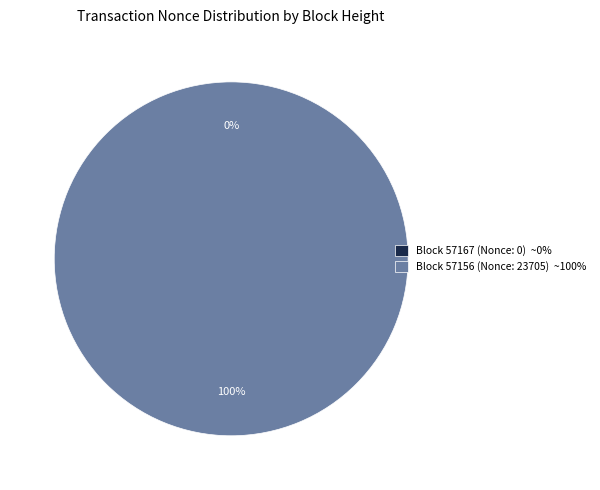

How many slices are in this pie chart?

2